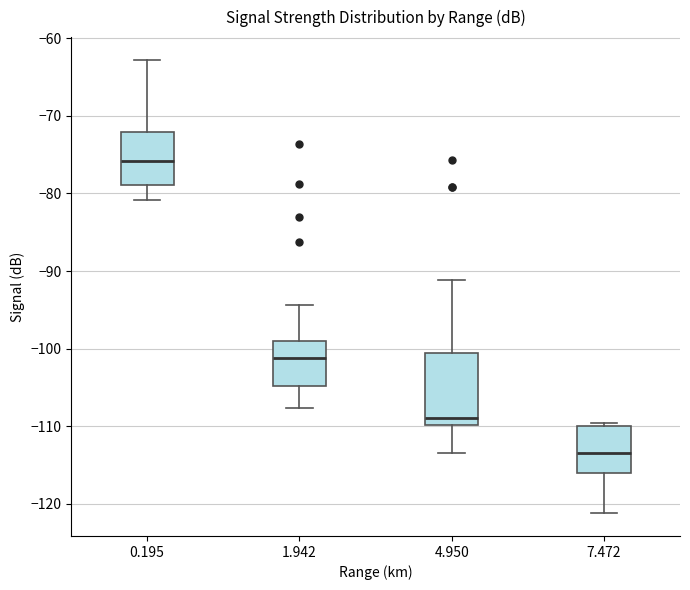

Where is the lower edge of the box at x = 0.195 on the y-axis? The values are not printed on the chart, so give them approximately, as read against the axis.

-79